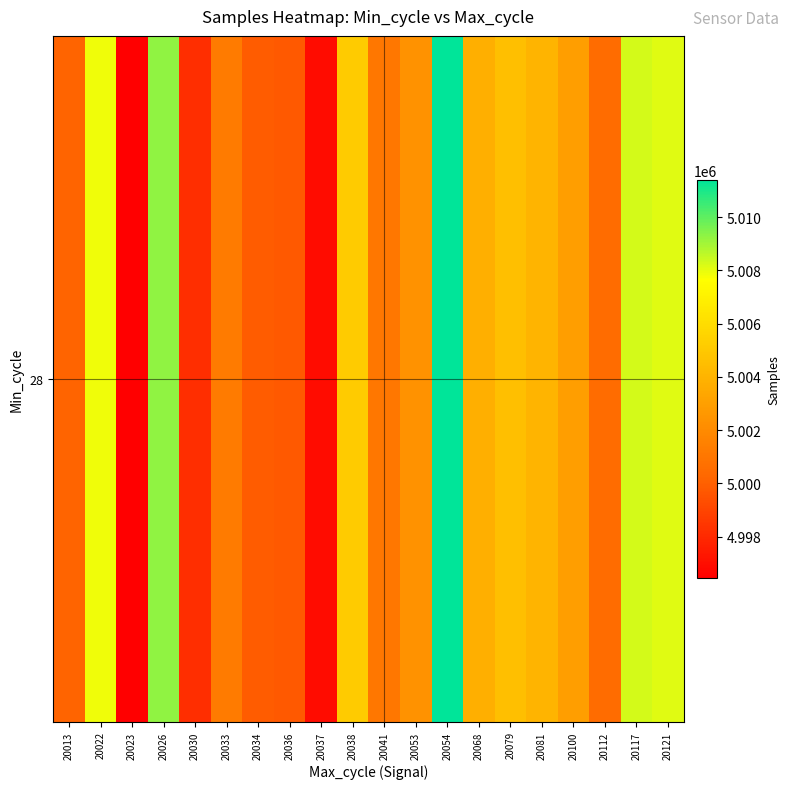

Rank the categories by value from highest to lowest.

20054, 20026, 20117, 20121, 20022, 20038, 20079, 20081, 20068, 20100, 20053, 20033, 20041, 20112, 20013, 20034, 20036, 20030, 20037, 20023